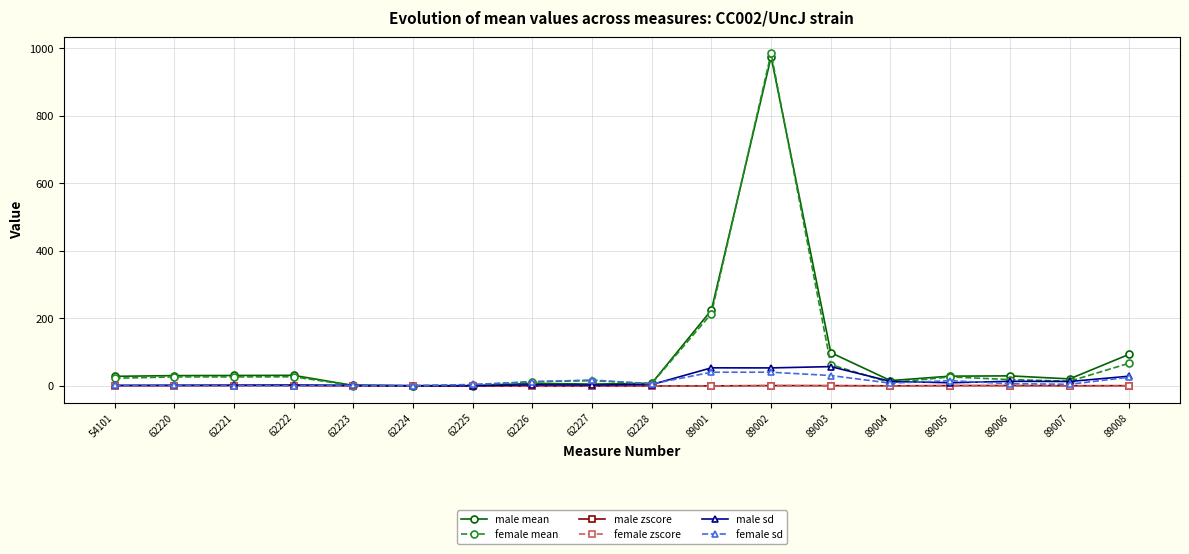

Is it true that male mean equals 7.1 at 62226?

True